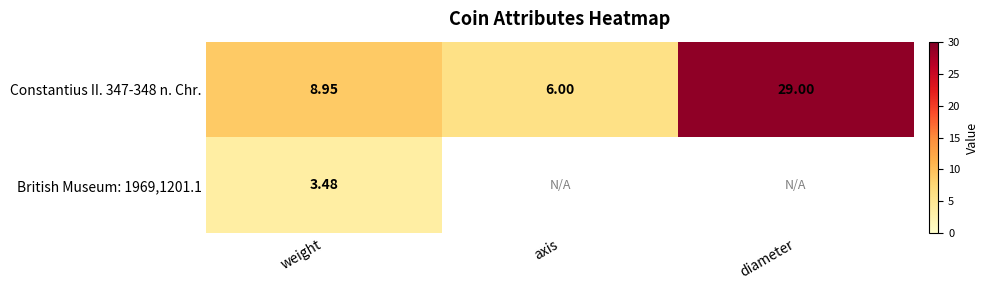

How many data points in Constantius II. 347-348 n. Chr. are above 8?

2